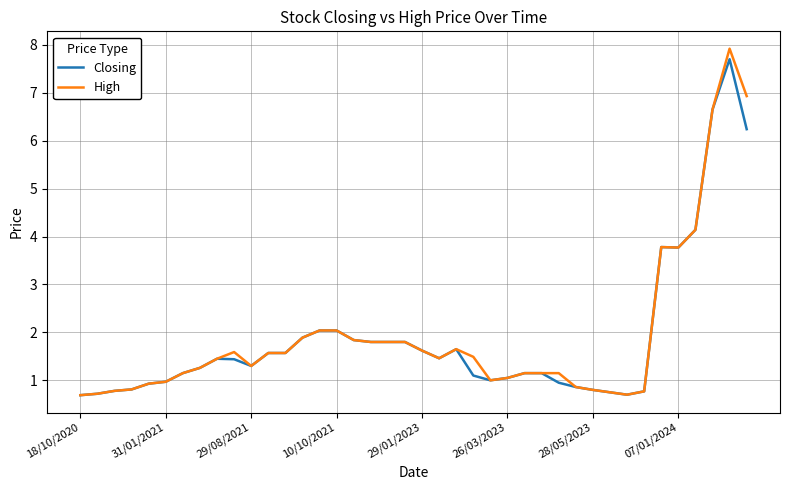

What is the lowest value of the Closing series?

0.7